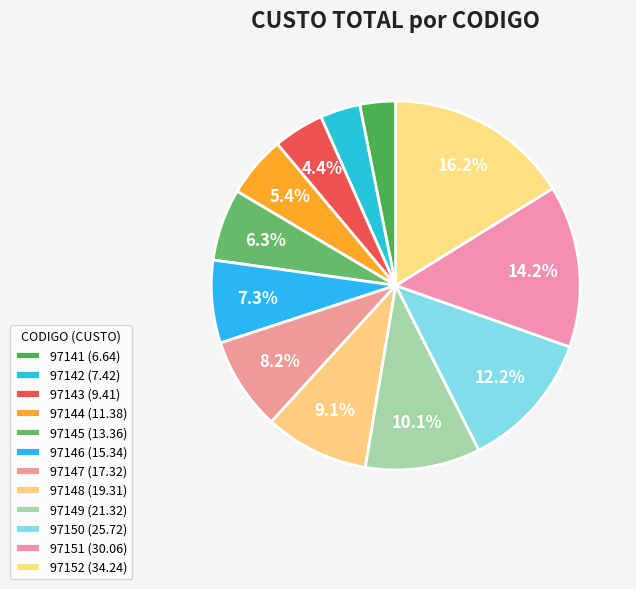

Is it true that 97142 is 4% of the pie?

True